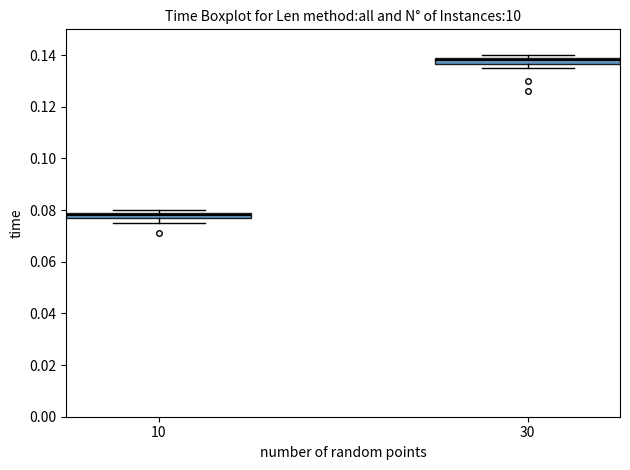

Where is the lower edge of the box at x = 10 on the y-axis? The values are not printed on the chart, so give them approximately, as read against the axis.

0.078